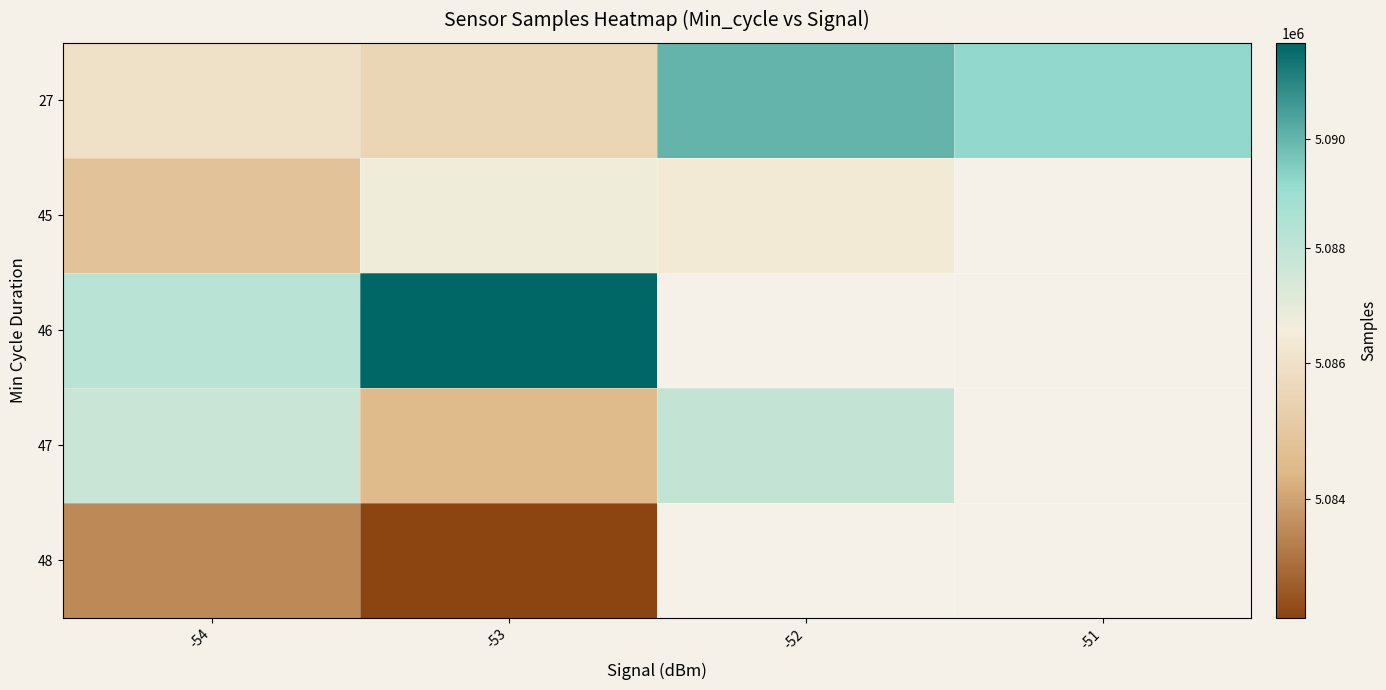

List the series in order of their peak value, highest first.

46, 27, 47, 45, 48